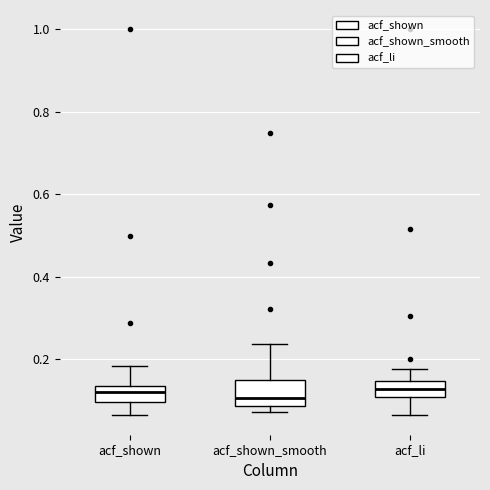

Reading left to right, transcribe this box plot: for each box, give where its median line is, the range the box spans, and where its two whiskers end, as read against the y-axis. The values are not printed on the chart, so give them approximately, as read against the axis.

acf_shown: median 0.12, box 0.10 to 0.14, whiskers 0.06 to 0.18
acf_shown_smooth: median 0.10, box 0.08 to 0.16, whiskers 0.08 (just below the box's lower edge) to 0.24
acf_li: median 0.12, box 0.10 to 0.14, whiskers 0.06 to 0.18